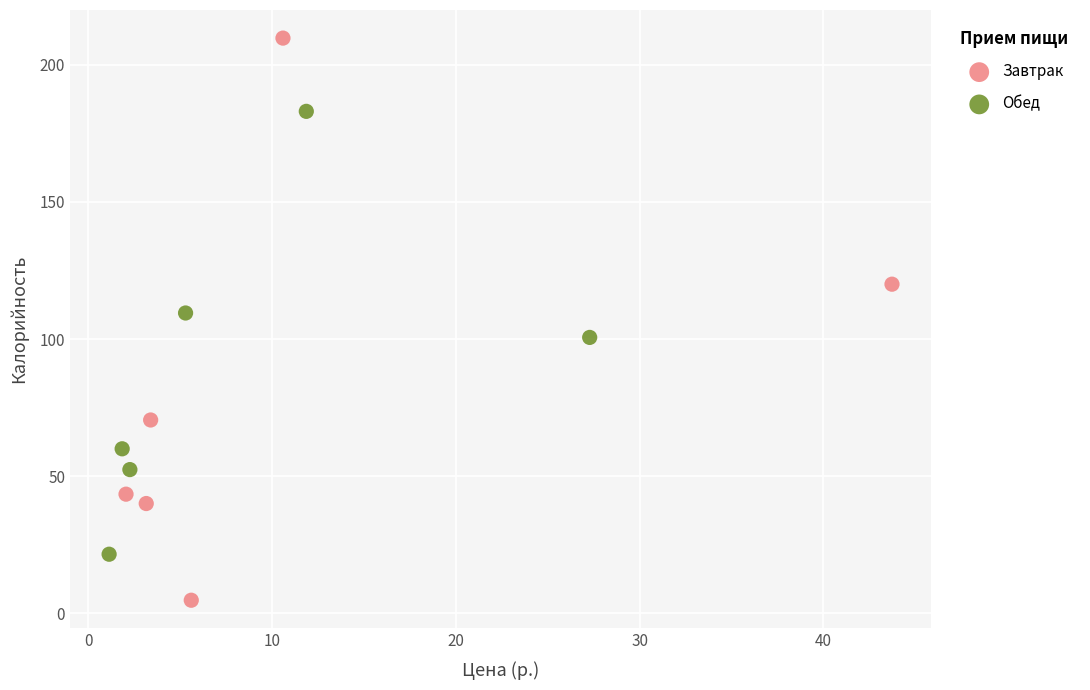

Which series has the widest spread of Y values?

Завтрак